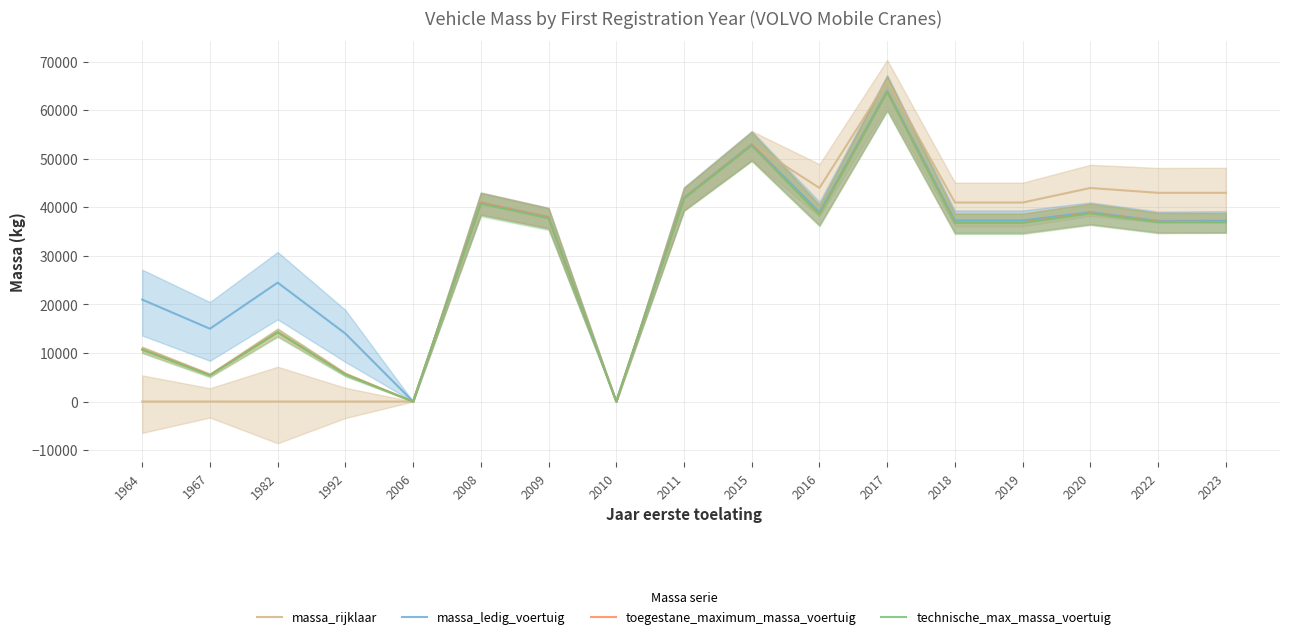

True or false: massa_rijklaar and toegestane_maximum_massa_voertuig cross at least once.

False